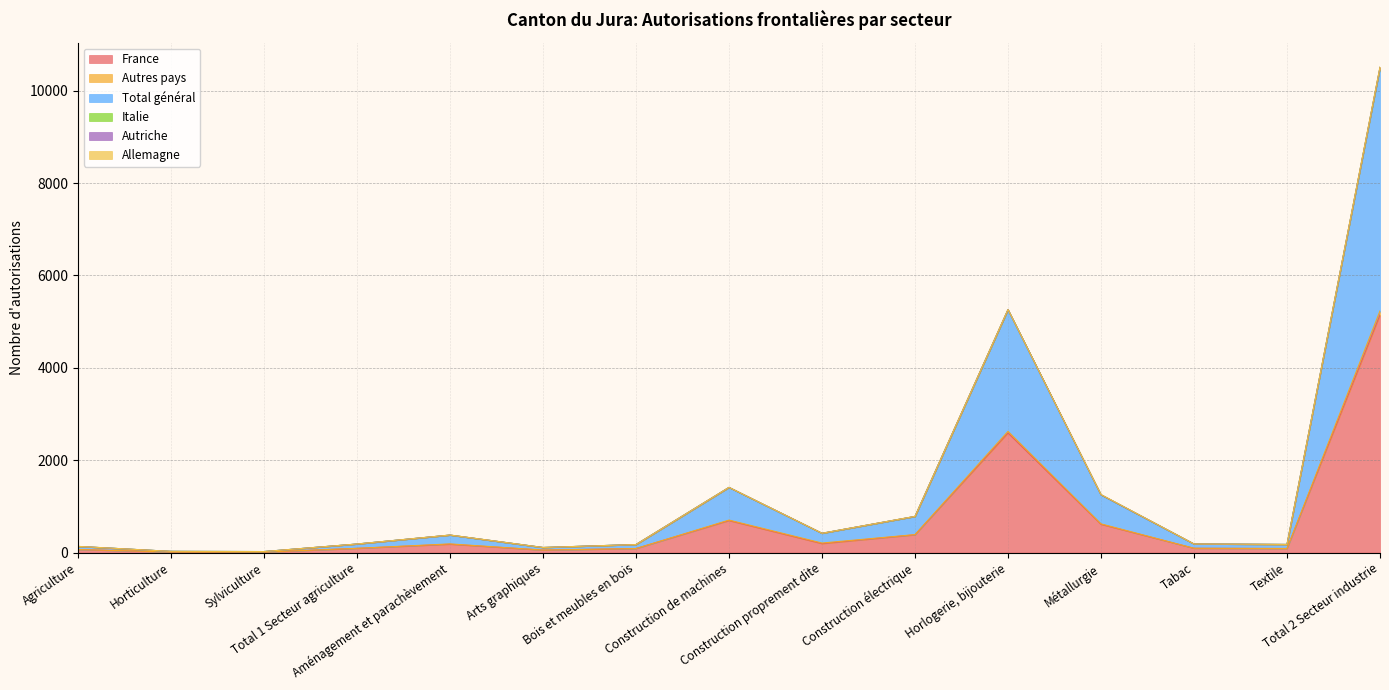

True or false: Total général and Autres pays intersect in this chart.

False